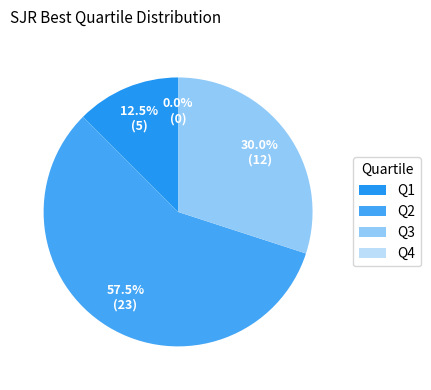

How many segments does this pie chart have?

4